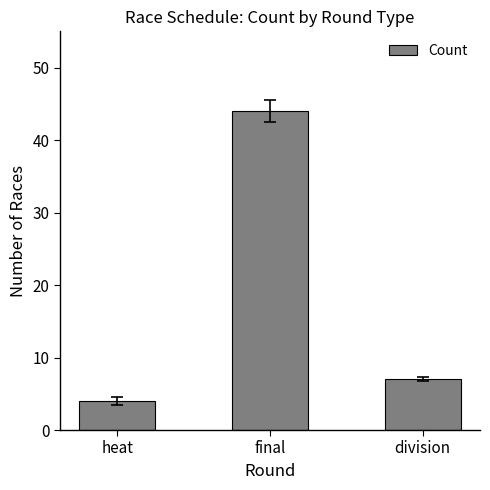

What is the minimum value shown in the chart?

4